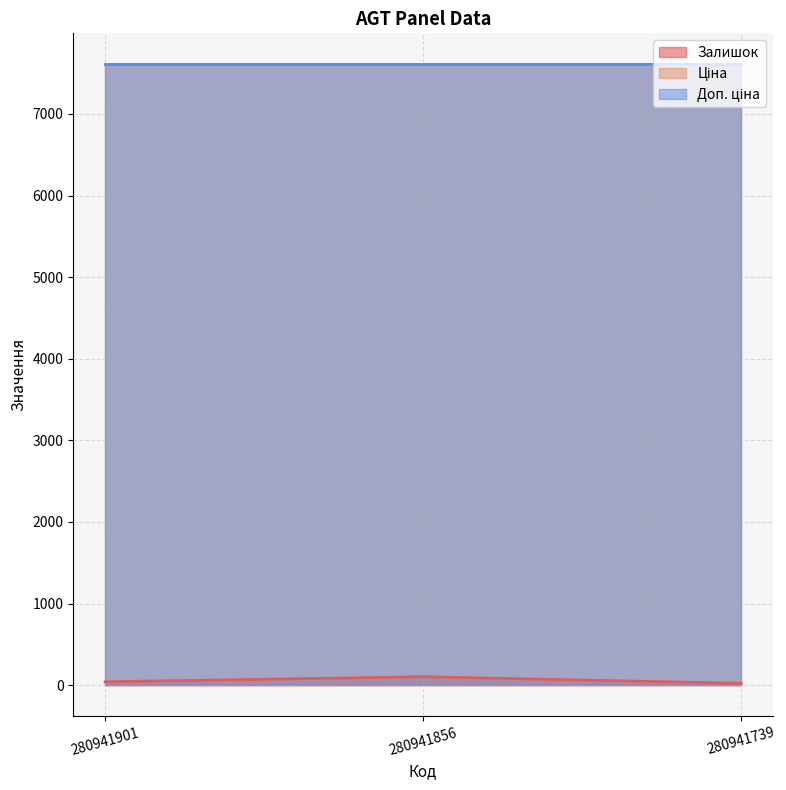

At which category is the sum across all series the highest?

280941856